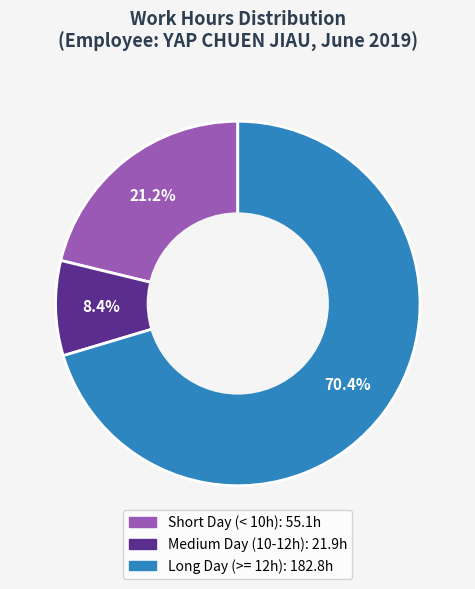

How many slices are in this pie chart?

3